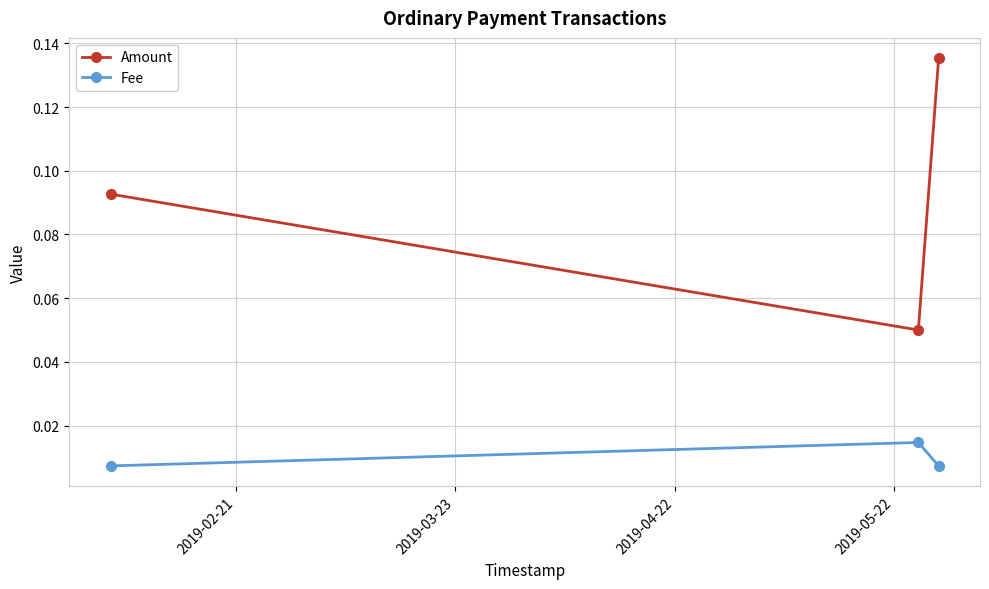

Which series has the widest spread of values?

Amount